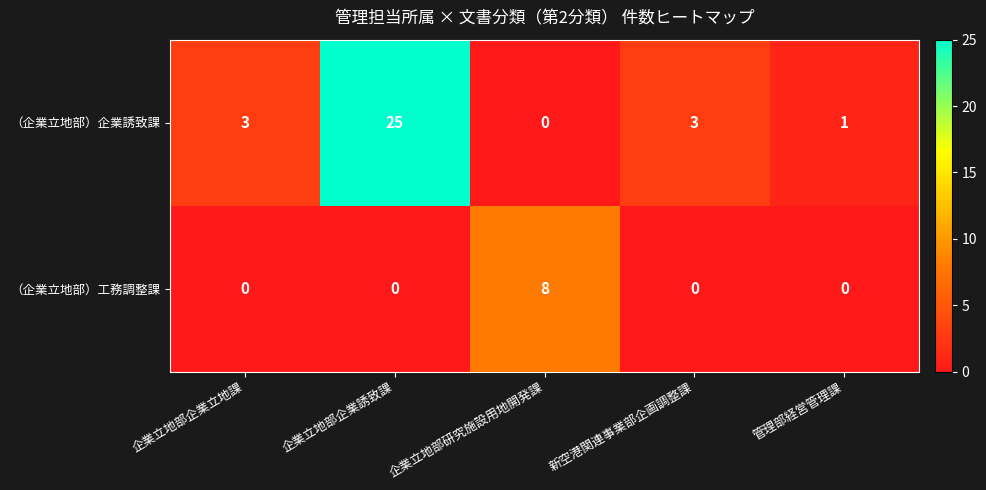

At which category is the sum across all series the highest?

企業立地部企業誘致課